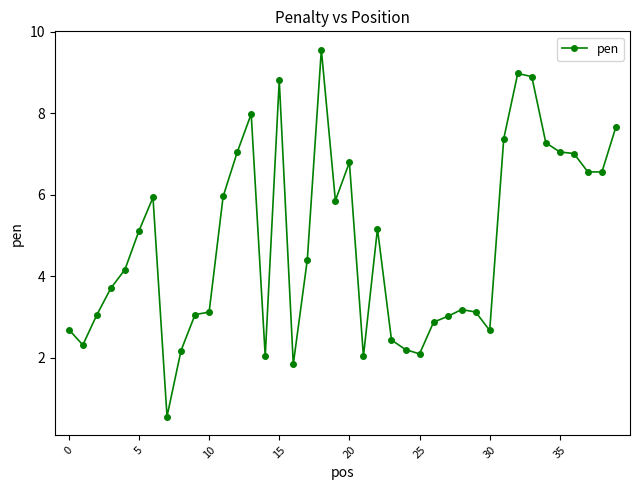

What is the smallest value displayed?

0.6